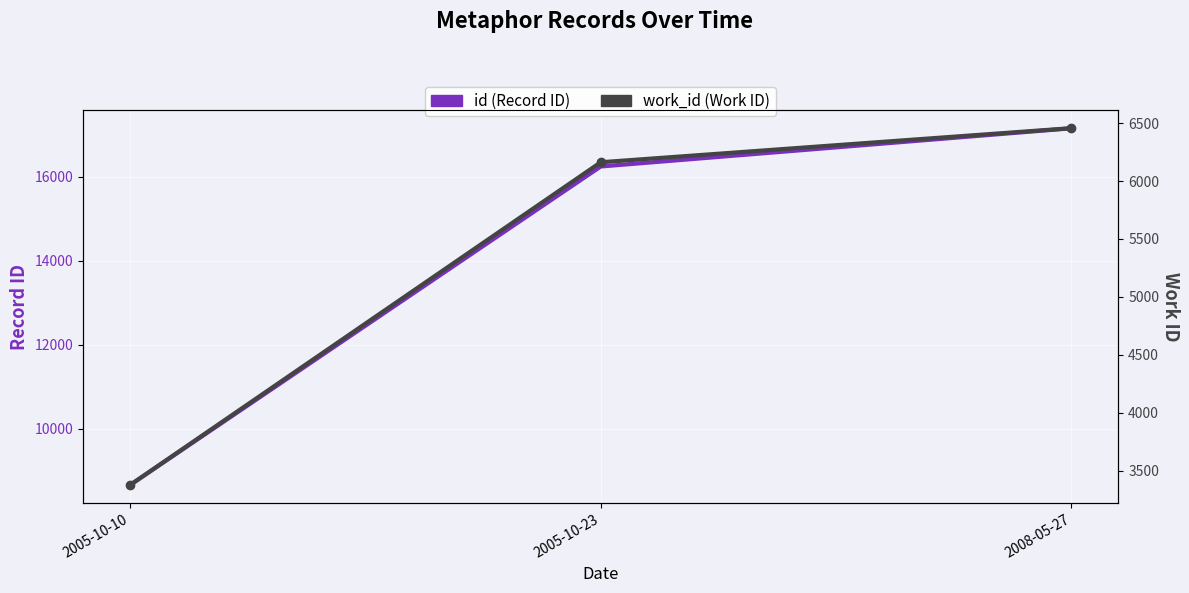

What is the difference between the maximum and minimum values in the work_id (Work ID) series?

3078.0